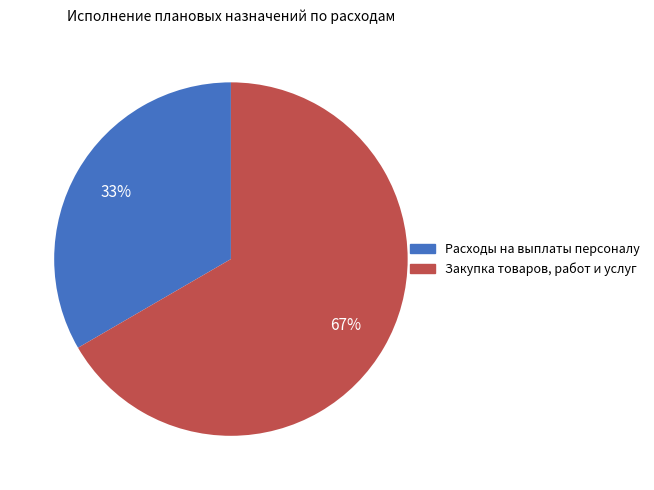

To the nearest percent, what is the average slice percentage?

50%